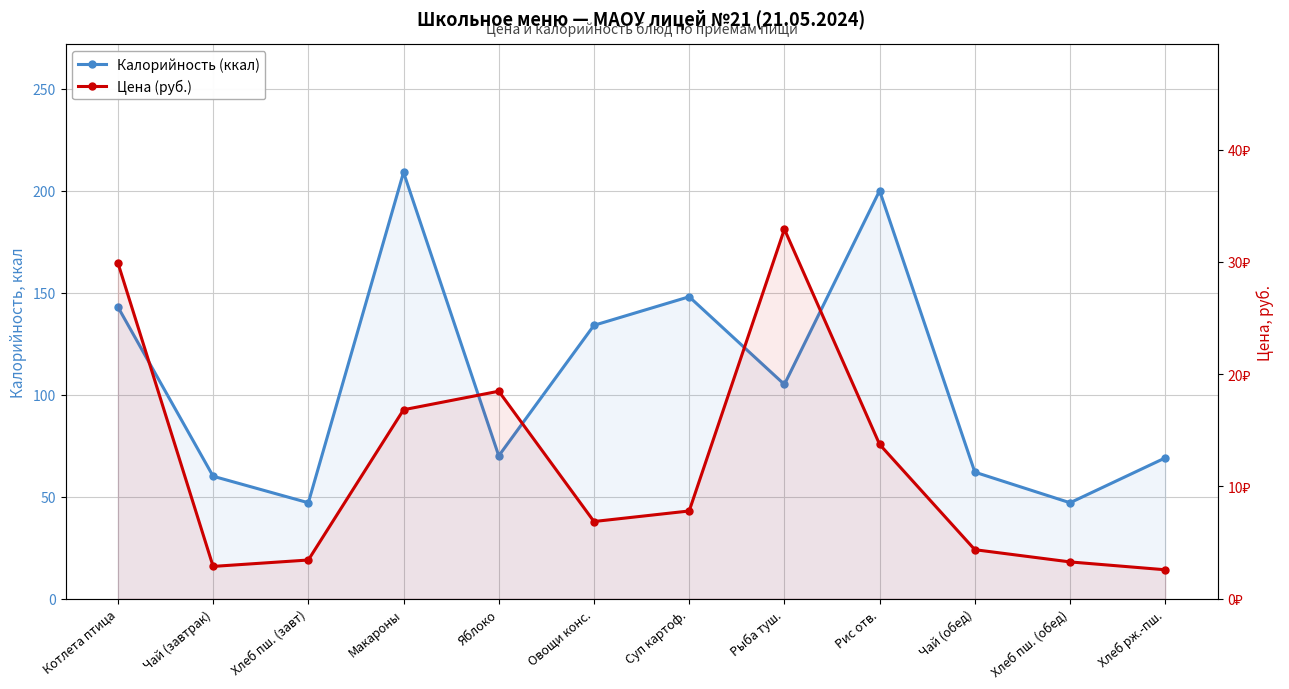

How many data points in Цена (руб.) are less than 7?

6